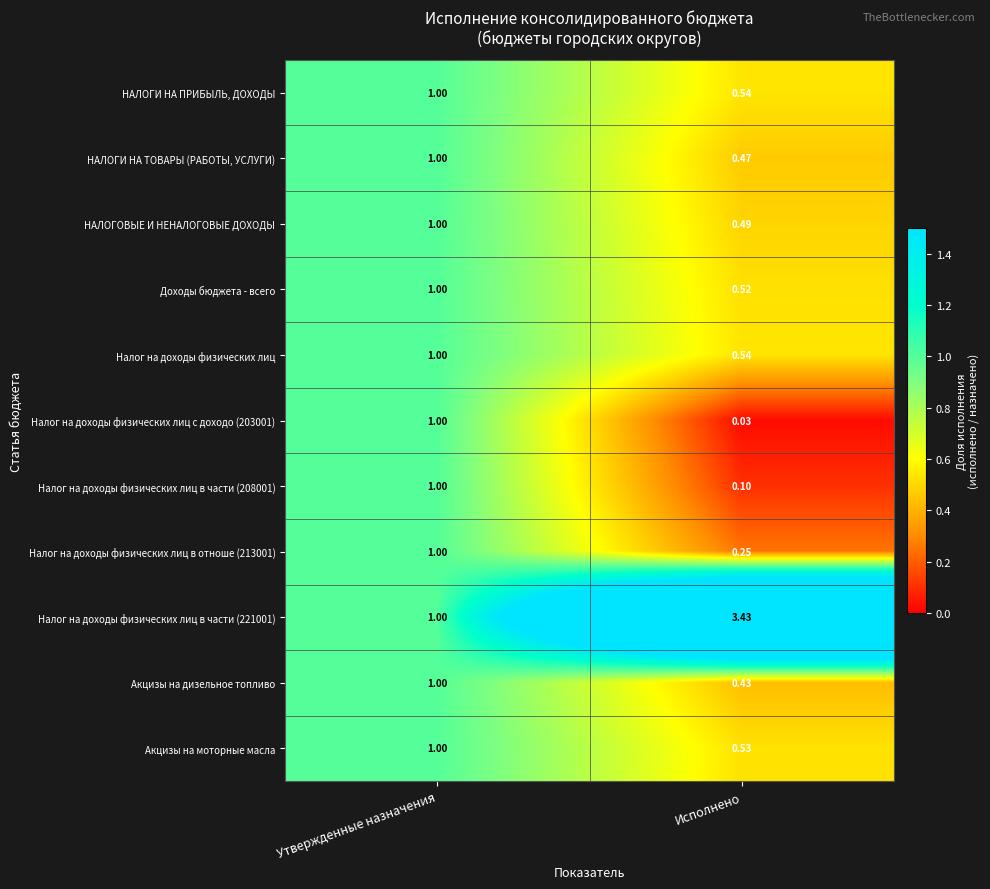

Where is Акцизы на моторные масла nearest to the value 0?

Исполнено